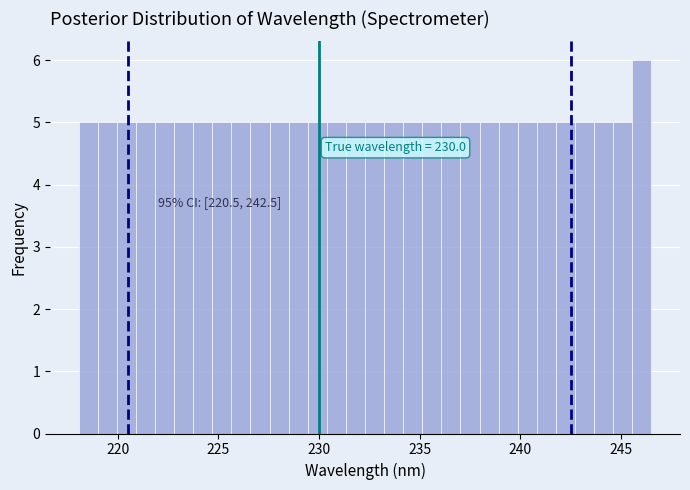

Around what value on the x-axis is the tallest bar? Give the approximate position of its centre, as read against the axis.

246.0